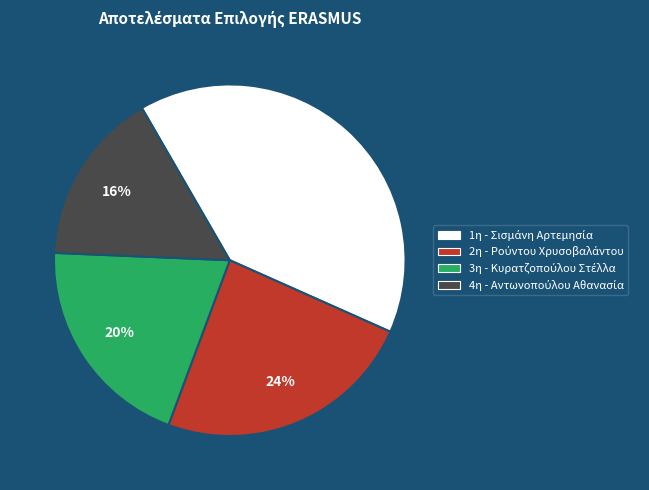

Is there any slice that represents more than half of the pie?

No